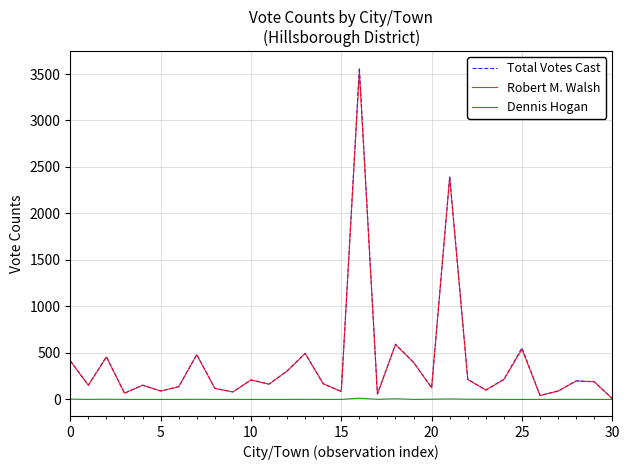

Which series has the largest range (max minus min)?

Total Votes Cast